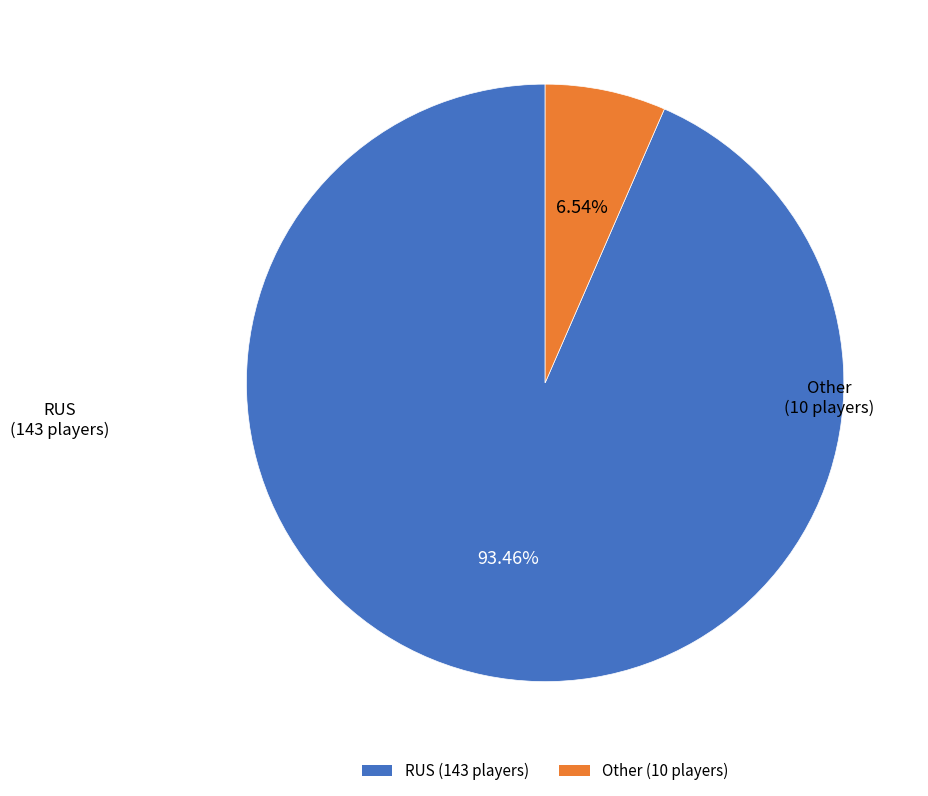

What percentage is the RUS slice, to the nearest percent?

93%